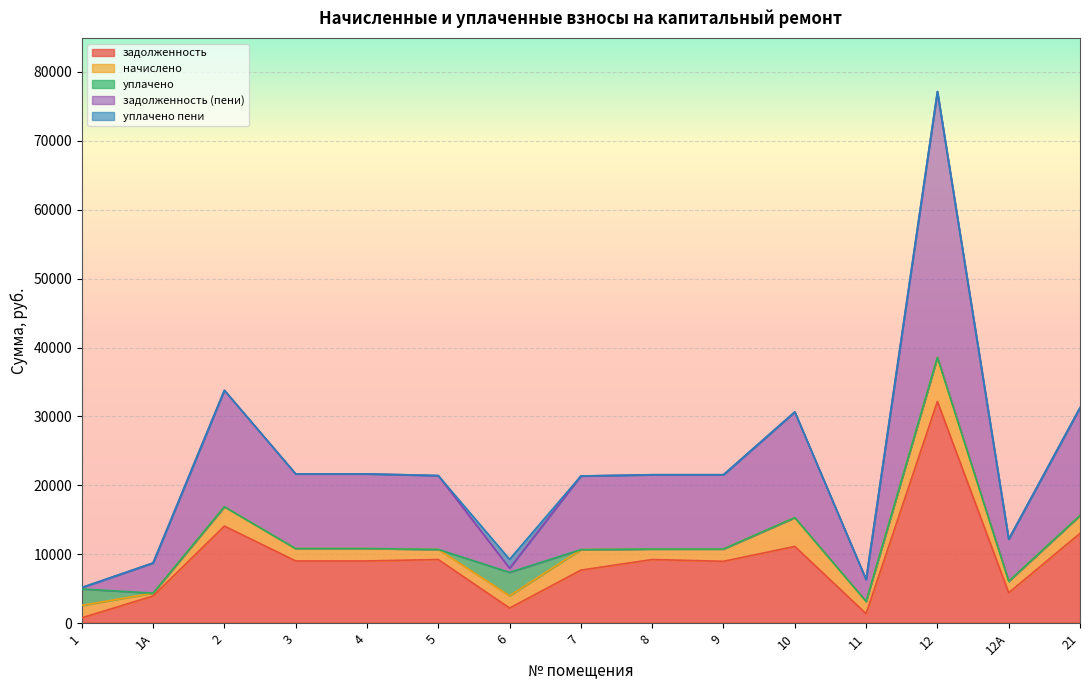

Which series changed the most between 8 and 12?

задолженность (пени)